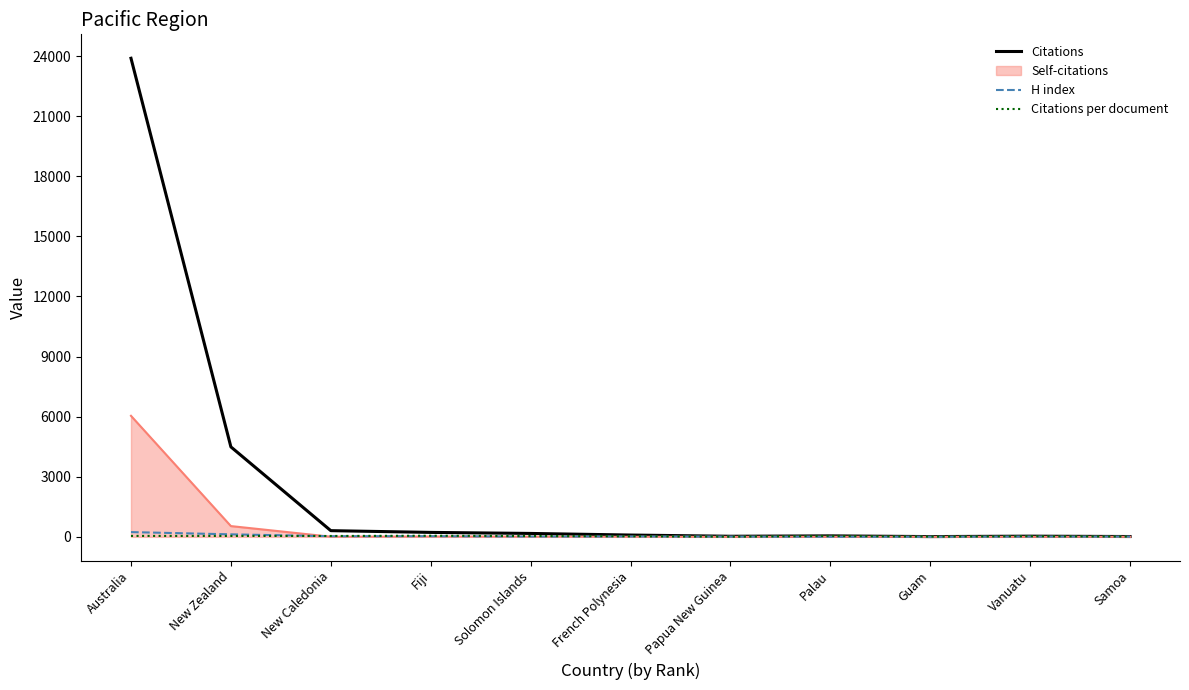

Which series has the largest total across all categories?

Citations